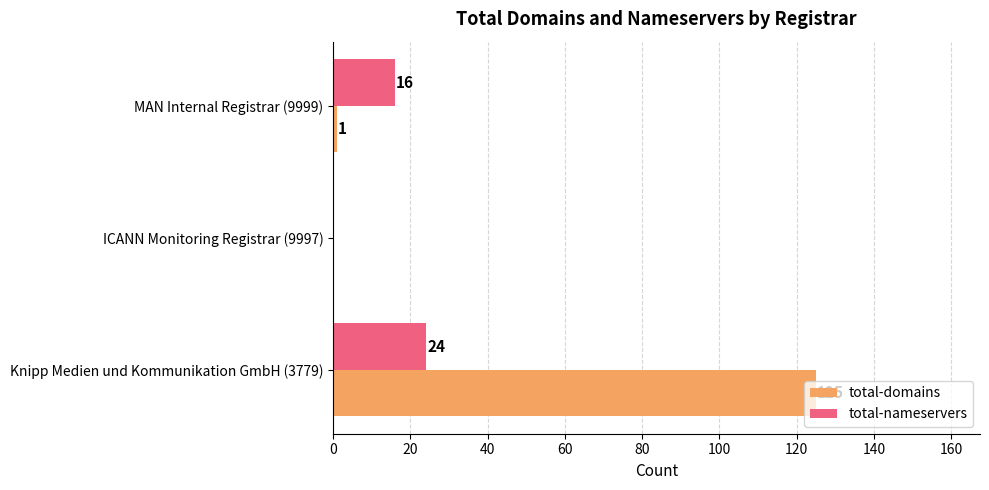

Which series changed the most between Knipp Medien und Kommunikation GmbH (3779) and ICANN Monitoring Registrar (9997)?

total-domains